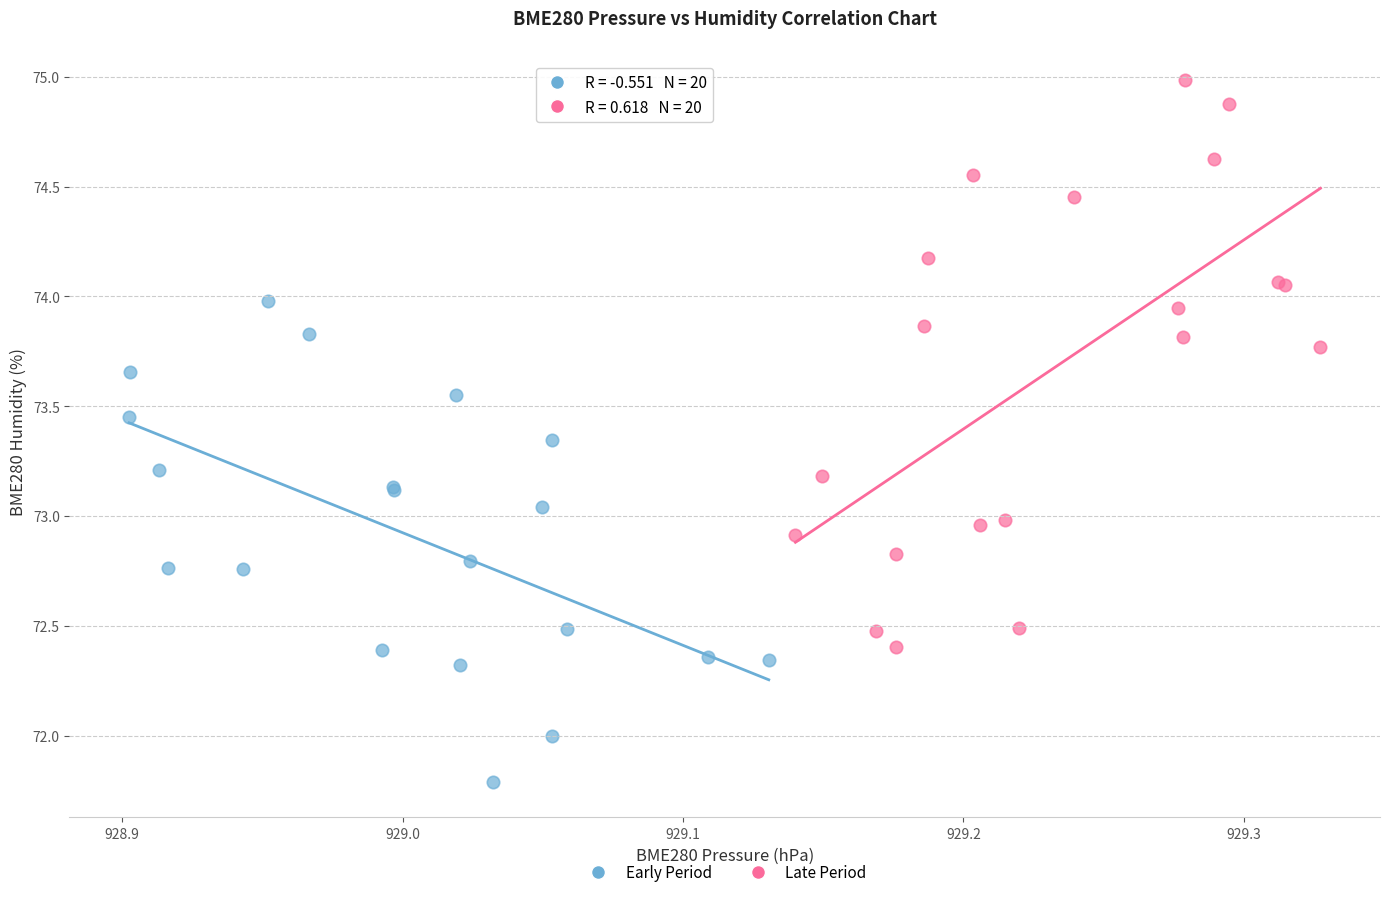

Which series has the largest Y range (max minus min)?

Late Period